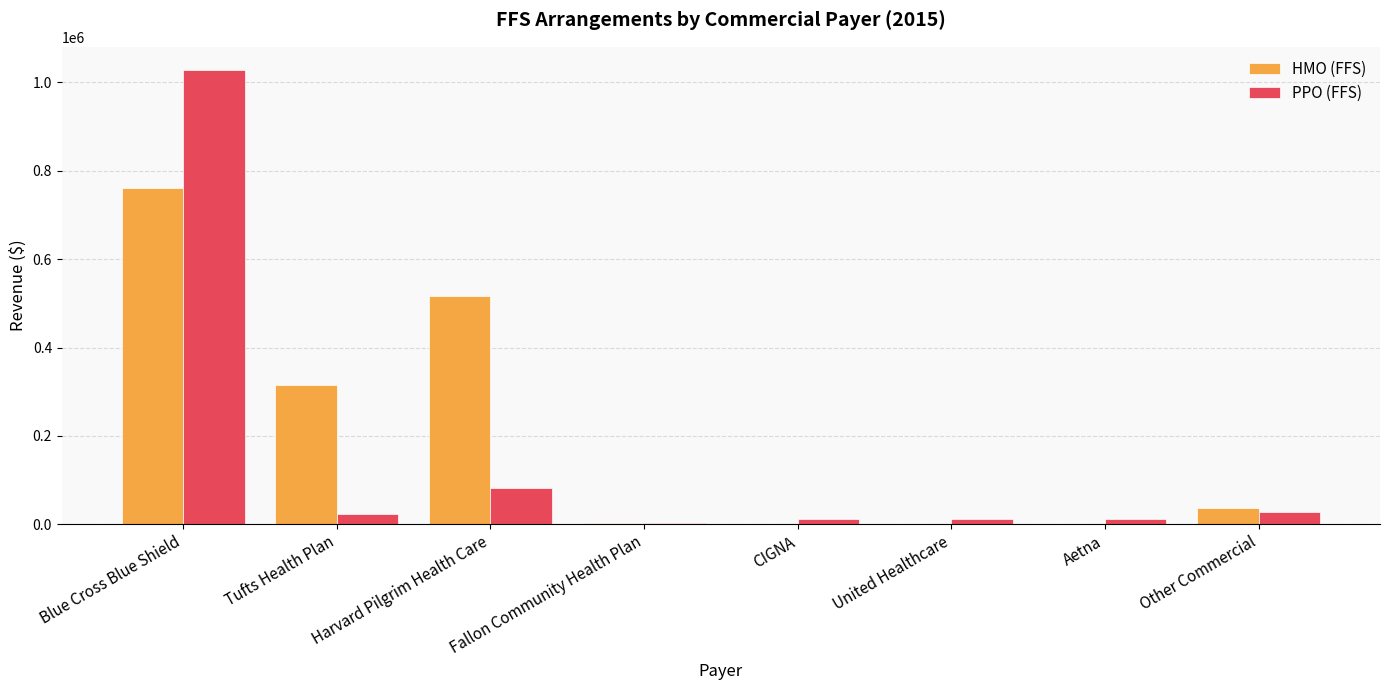

Which series has the largest total across all categories?

HMO (FFS)